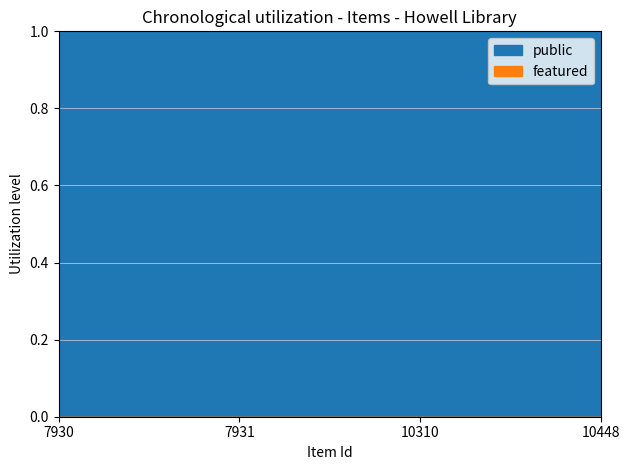

Which series has the widest spread of values?

public